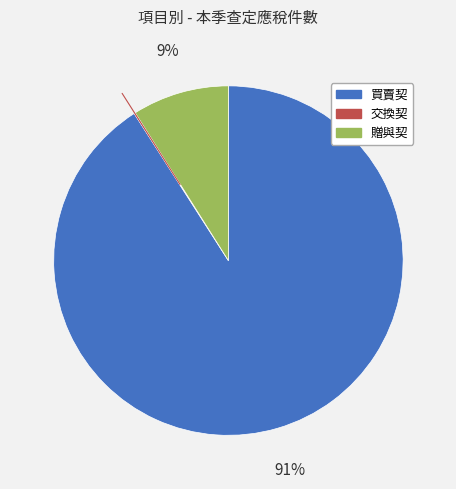

The 買賣契 slice represents 97% of the pie. True or false?

False